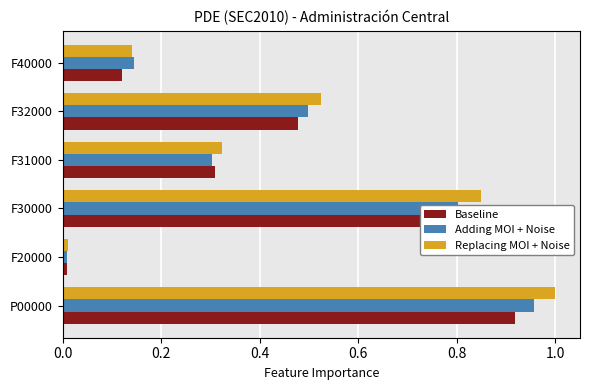

Is the value of Adding MOI + Noise at F30000 greater than the value of Replacing MOI + Noise at F20000?

Yes